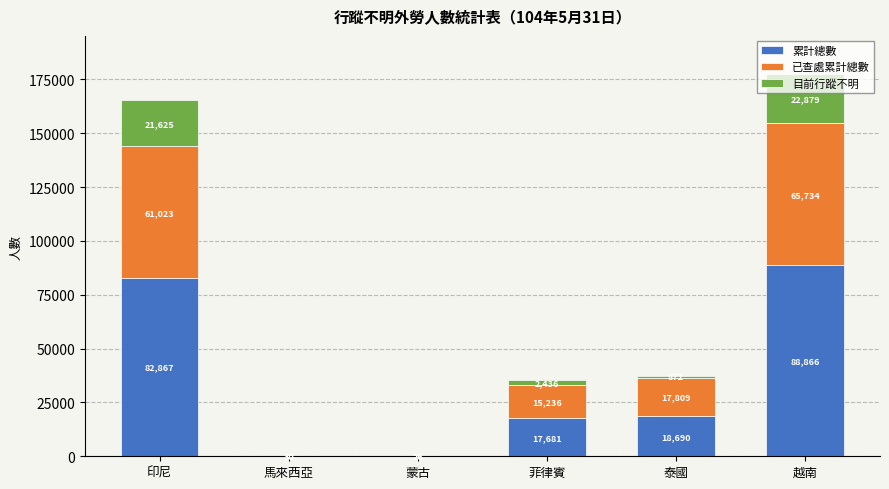

What is the total value across all series at 印尼?

165515